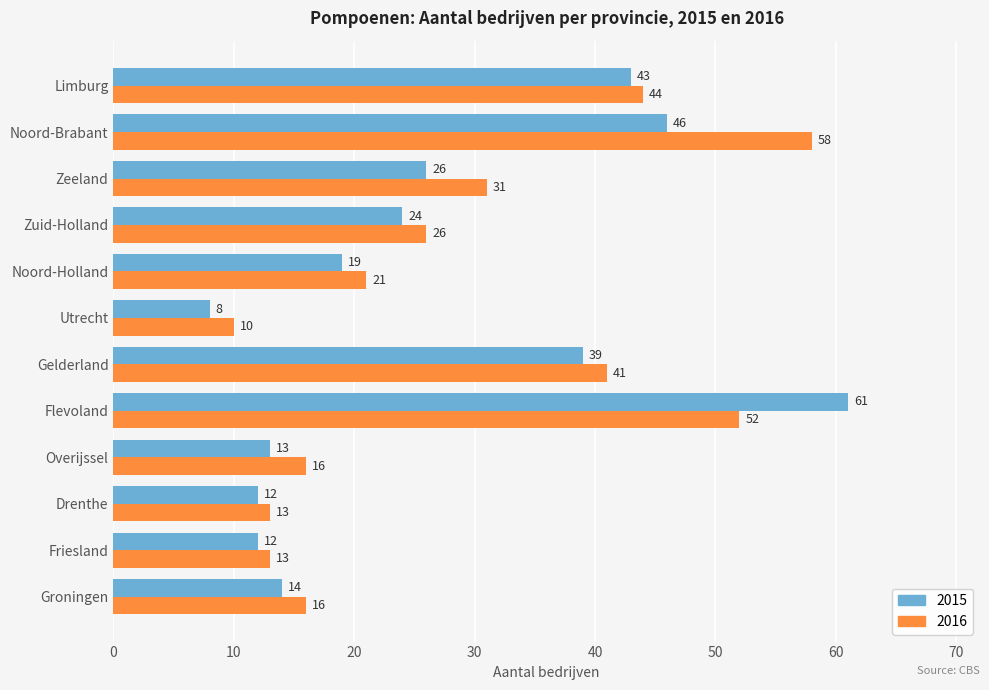

What is the total value across all series at Gelderland?

80